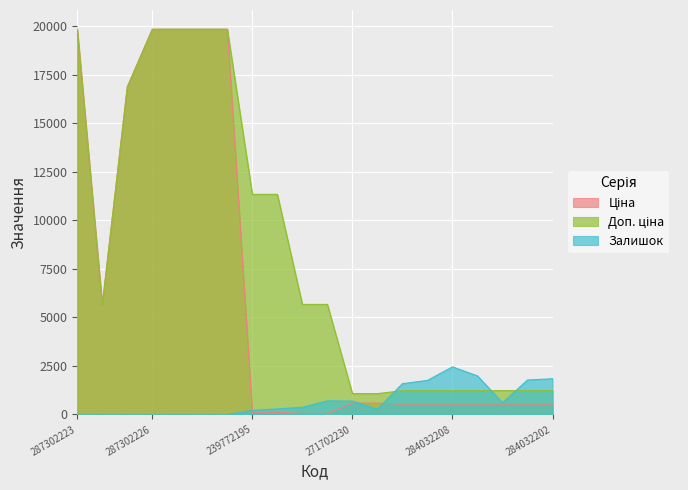

The Доп. ціна series shows 1227.2 at 284032206. True or false?

True